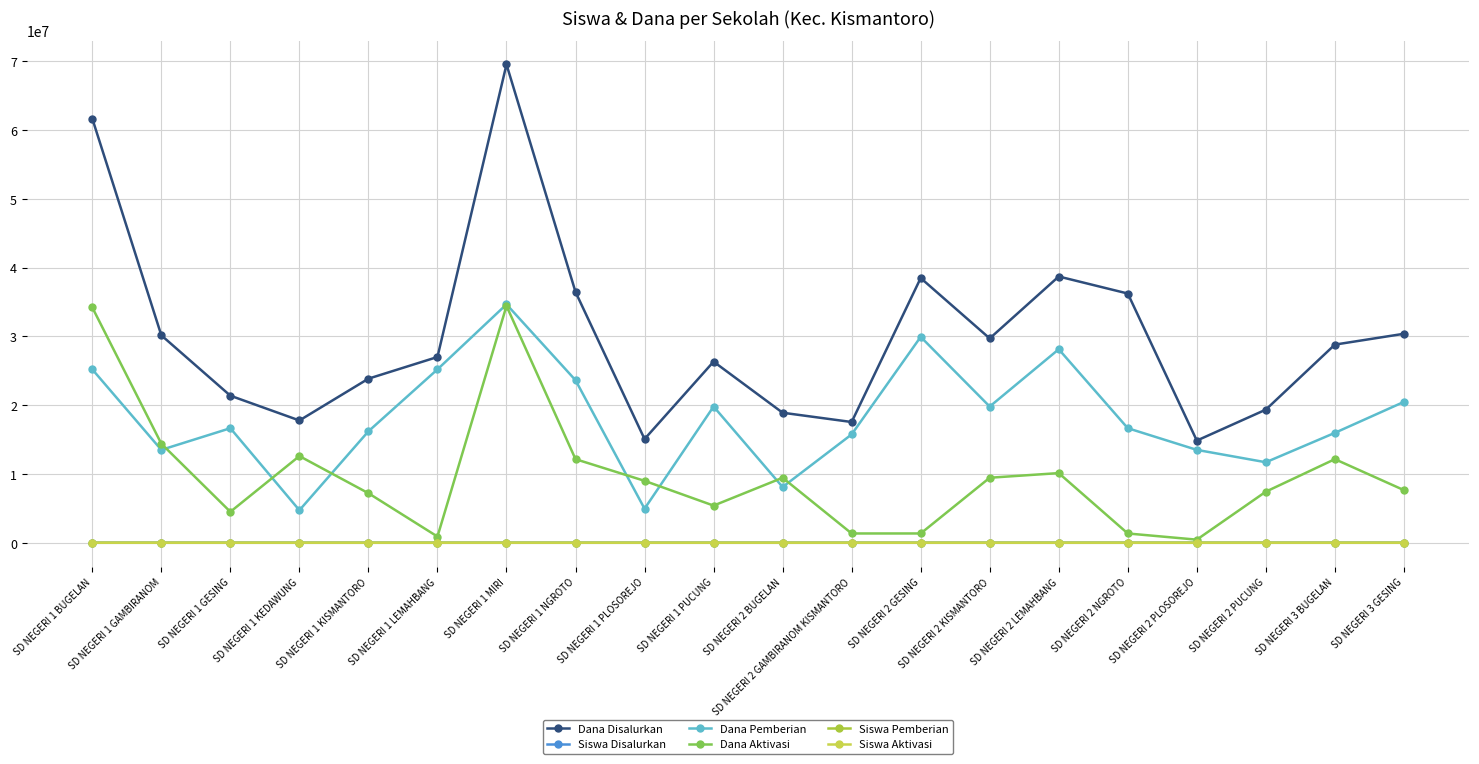

How many distinct data groups are displayed?

6